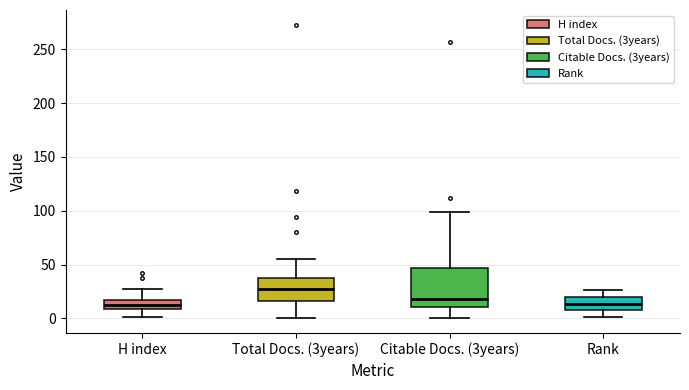

Which box has the highest median line?

Total Docs. (3years)